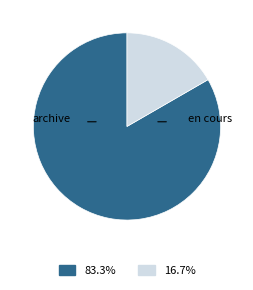

Is there a majority slice in this chart?

Yes